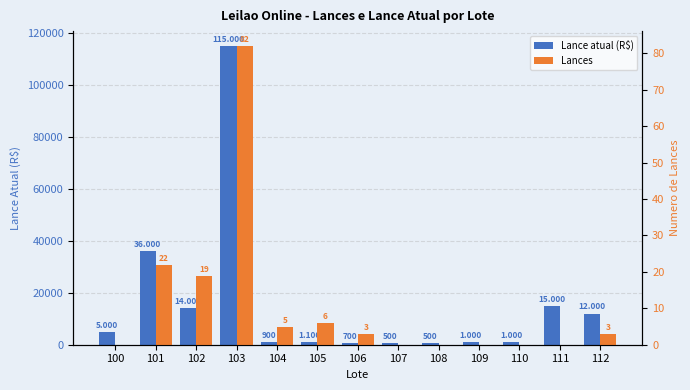

Reading left to right, extract all data points from this chart.

Lance atual (R$): 5000	36000	14000	115000	900	1100	700	500	500	1000	1000	15000	12000
Lances: 0	22	19	82	5	6	3	0	0	0	0	0	3